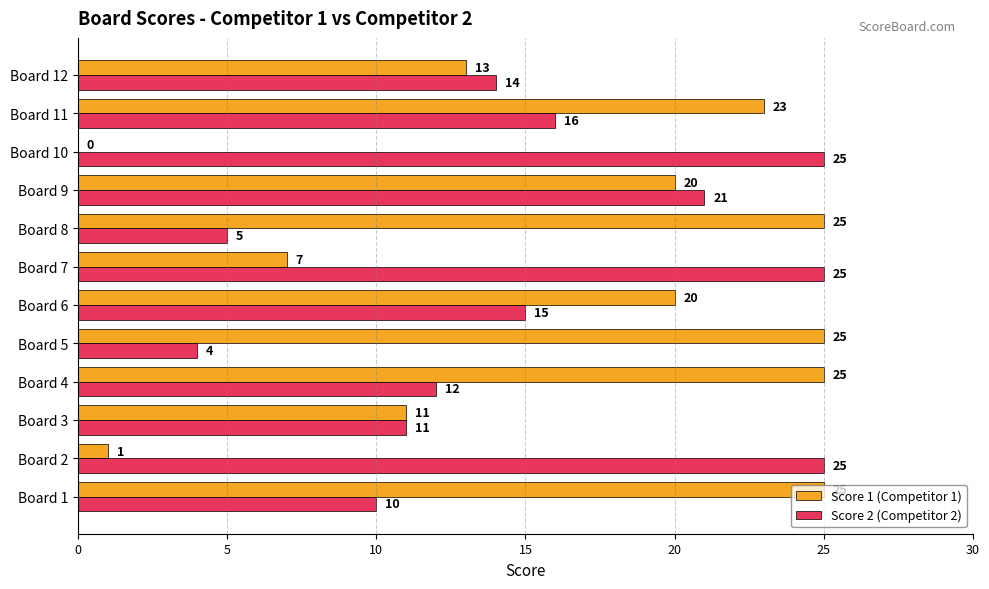

What is the total value across all series at Board 1?

35